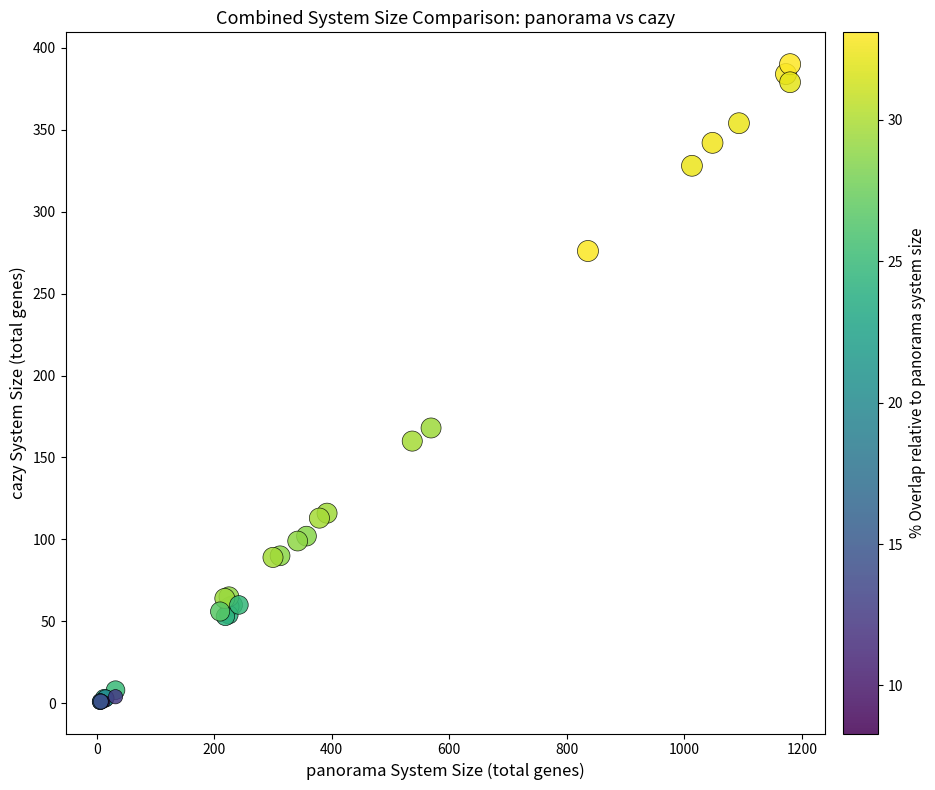

What Y value in the scatter plot is closest to 195?

168